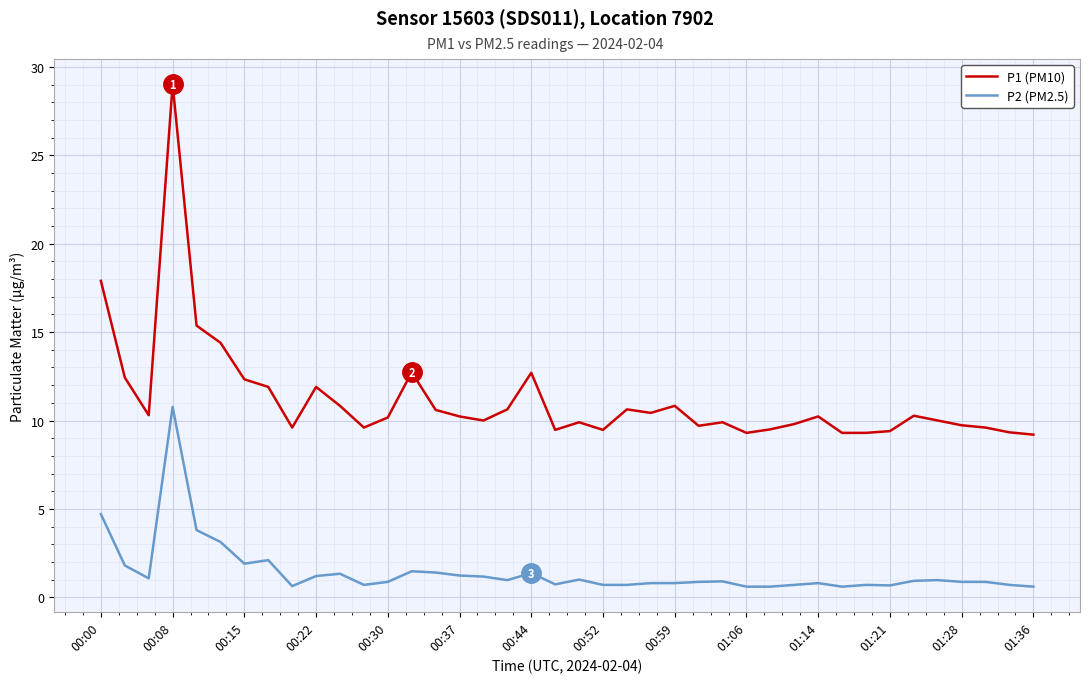

True or false: P1 (PM10) and P2 (PM2.5) intersect in this chart.

False